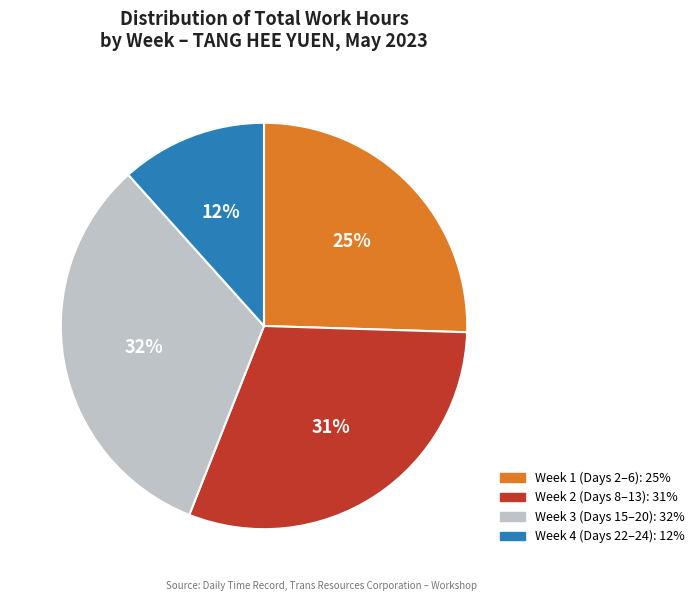

To the nearest percent, what is the average slice percentage?

25%